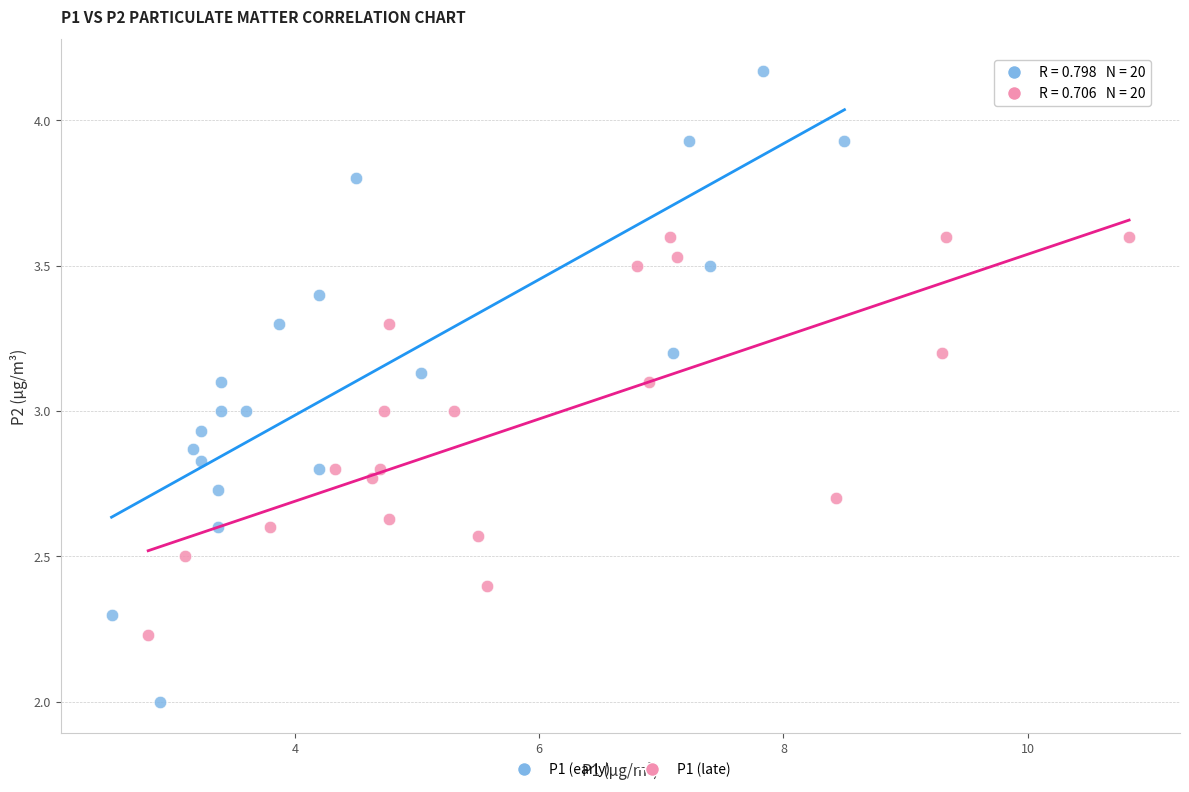

Which series reaches the maximum Y coordinate?

P1 (early)